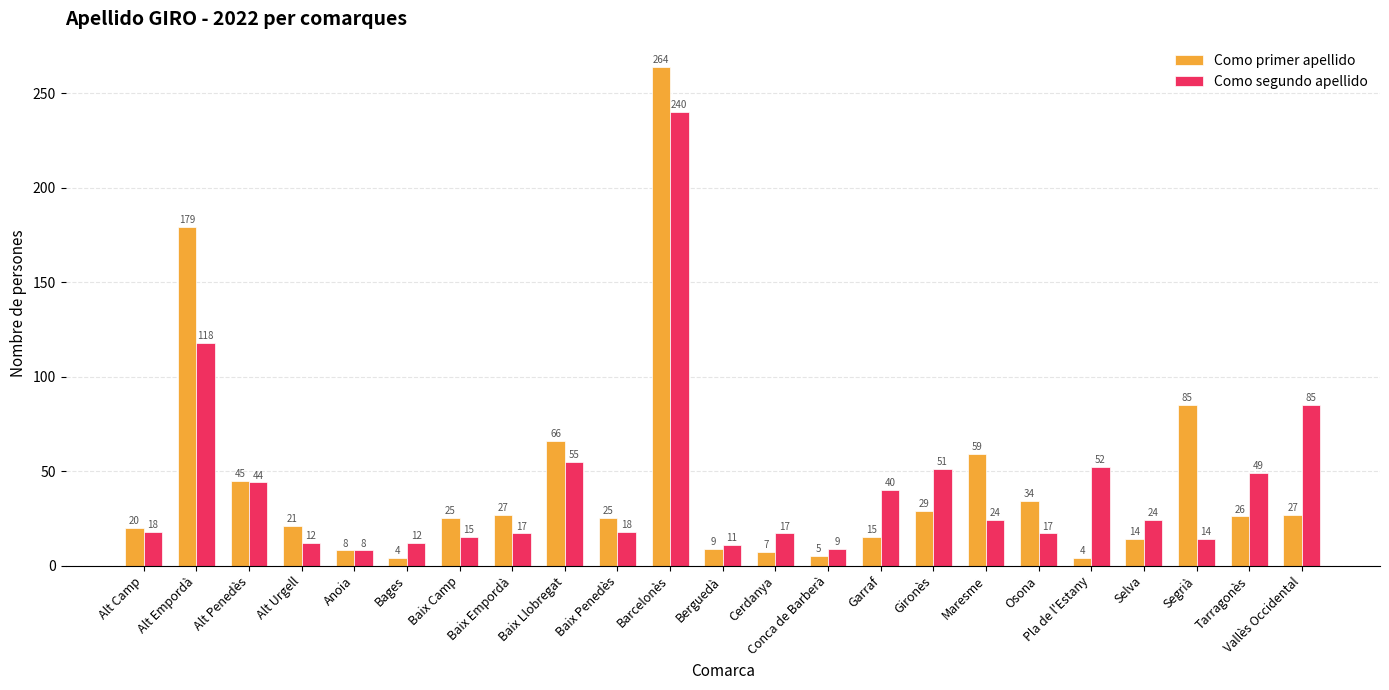

Which label corresponds to the largest value in the chart?

Barcelonès